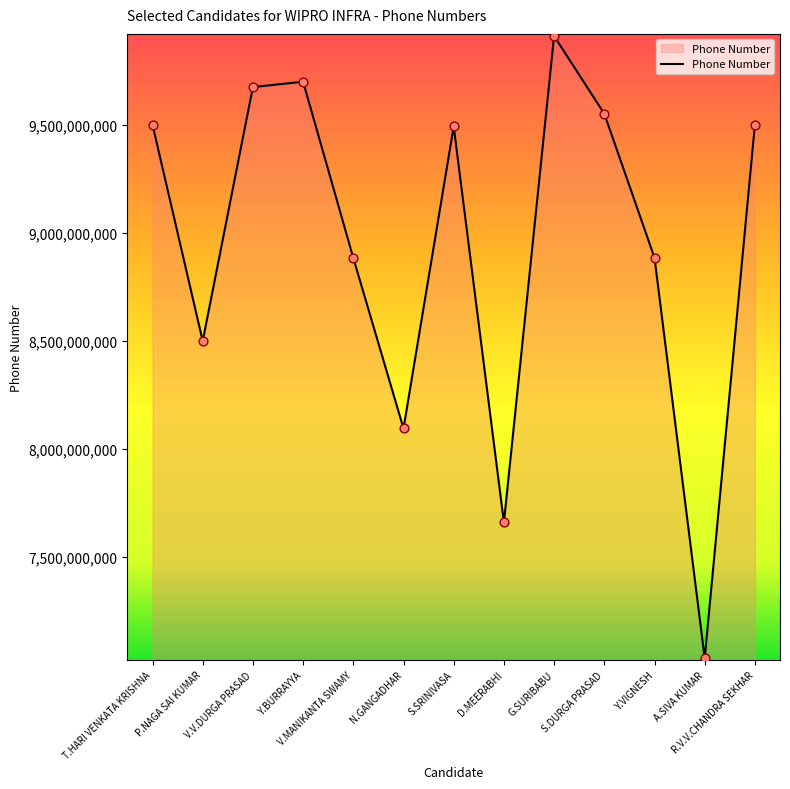

Between D.MEERABHI and N.GANGADHAR, which is larger?

N.GANGADHAR